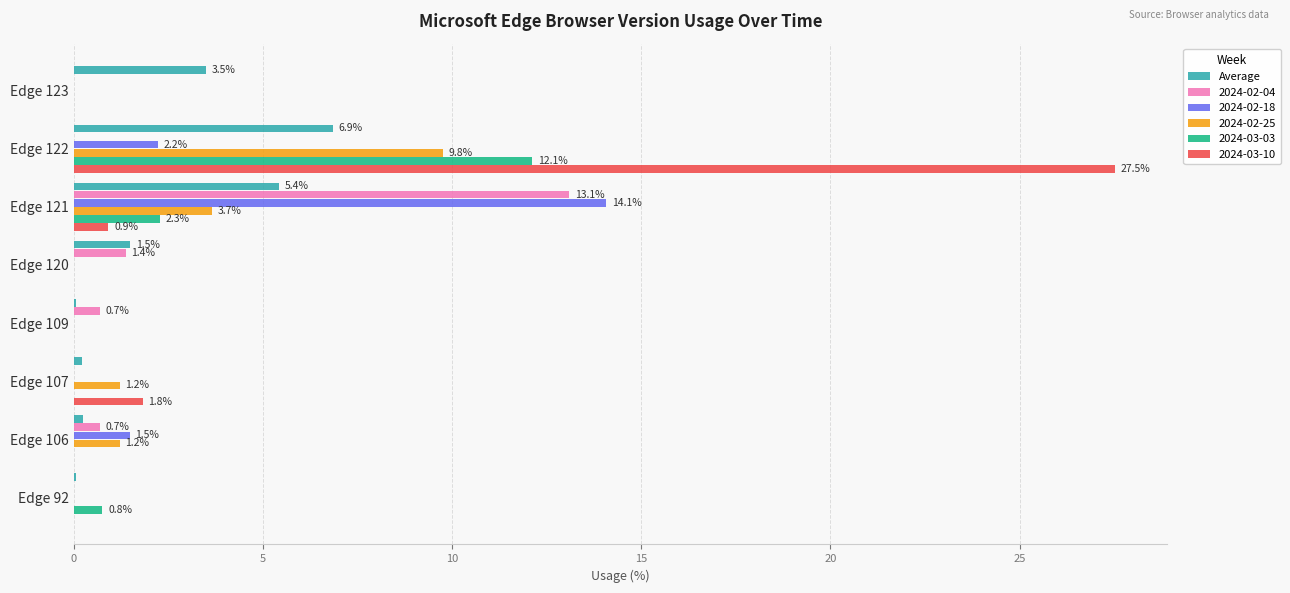

At which label does 2024-02-18 reach its peak?

Edge 121